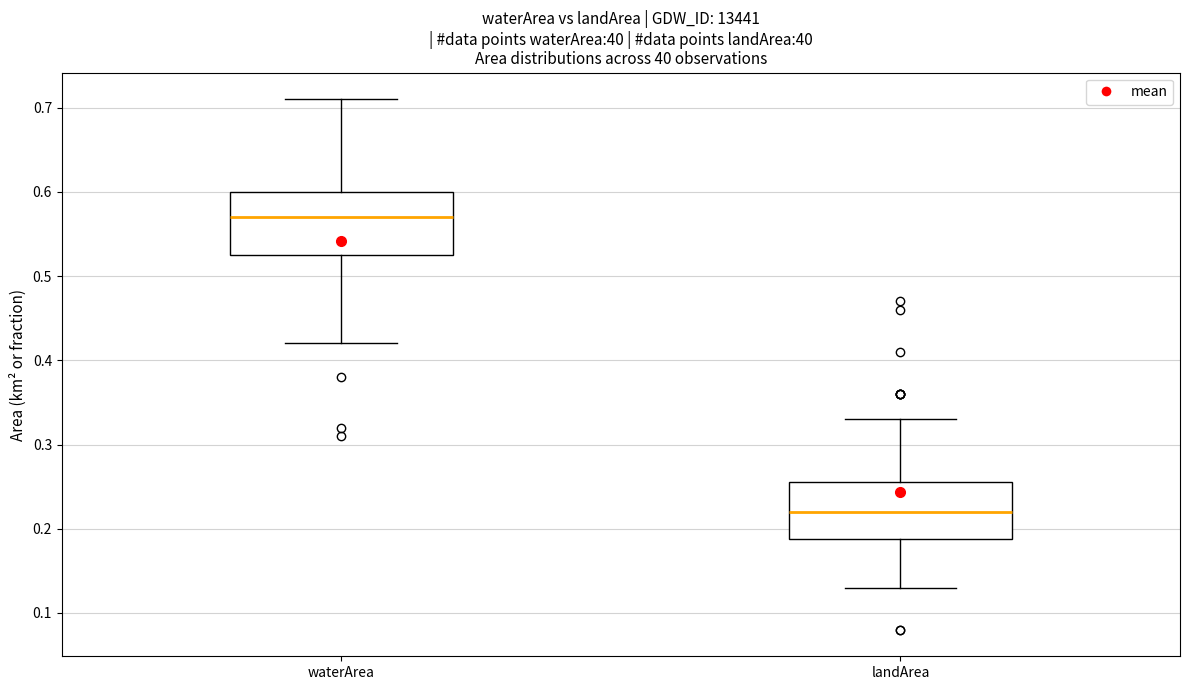

Which box's median line is the highest?

waterArea